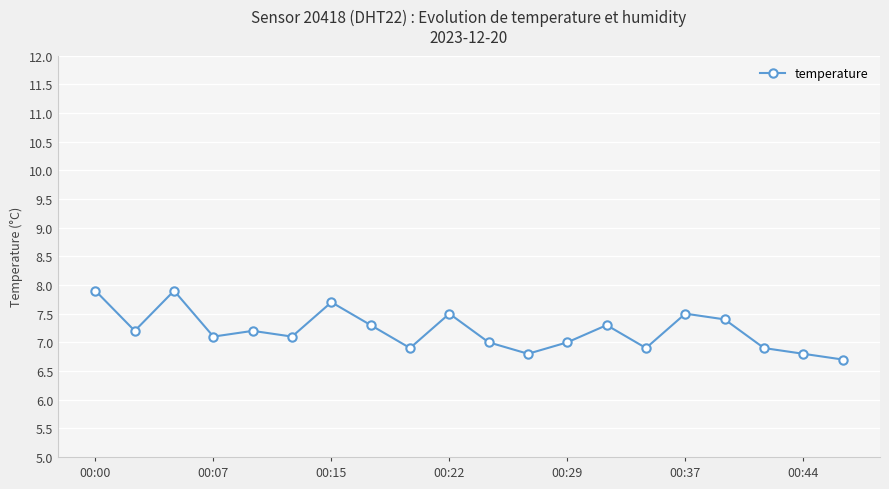

What is the sum of all values?

144.1